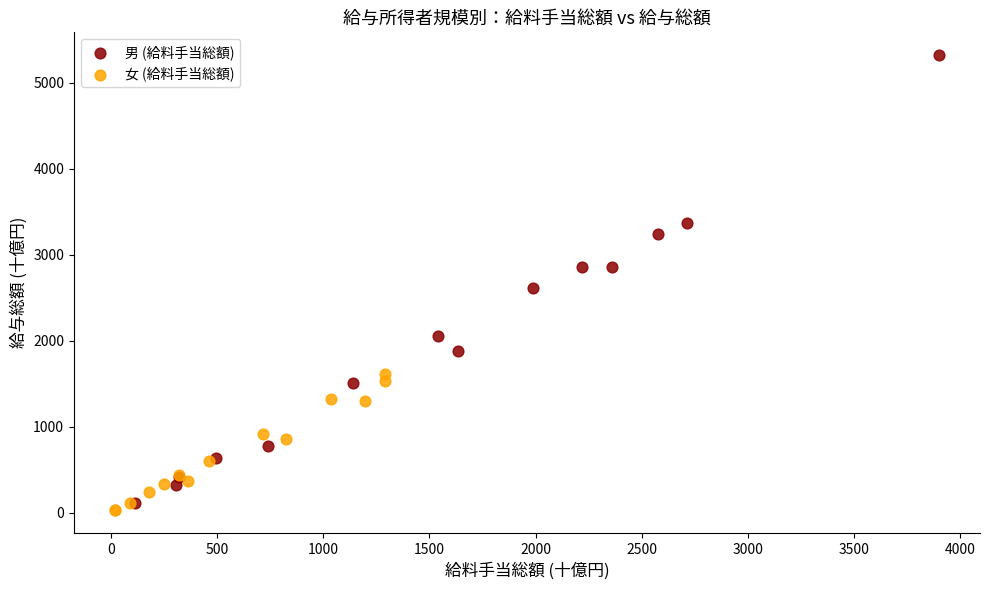

Which series contains the highest Y value?

男 (給料手当総額)